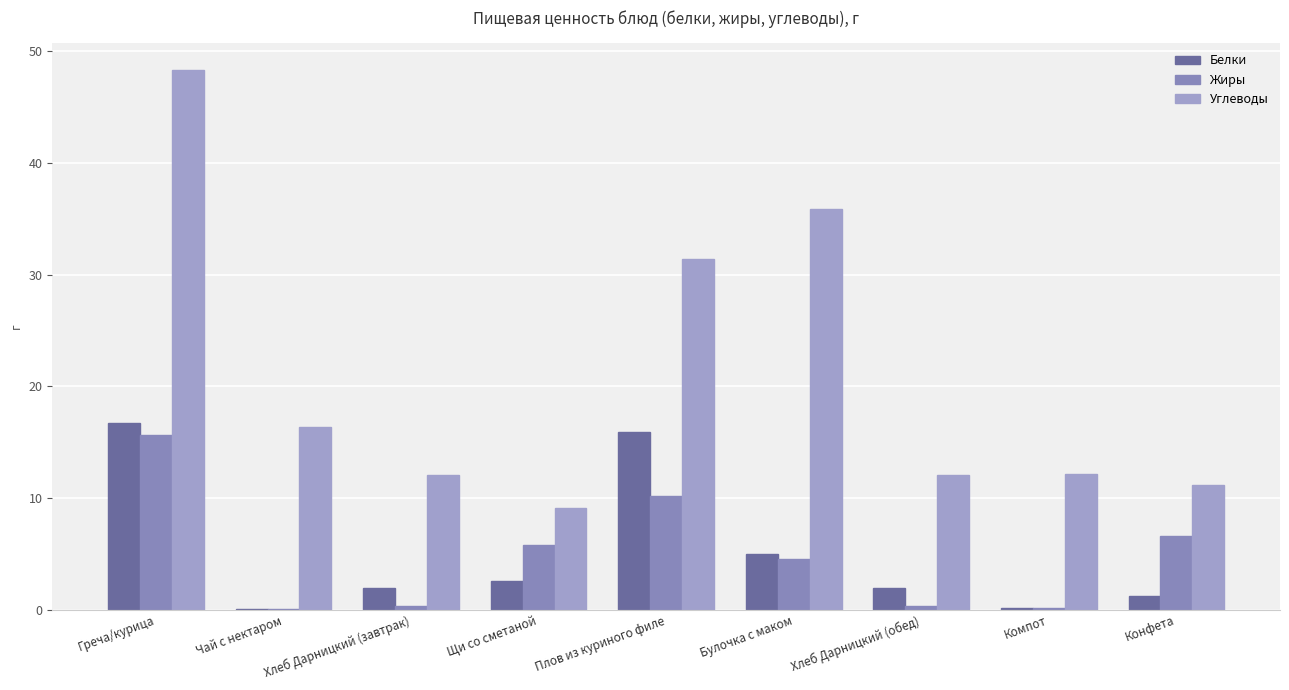

What is the difference between the maximum and minimum values in the Углеводы series?

39.2